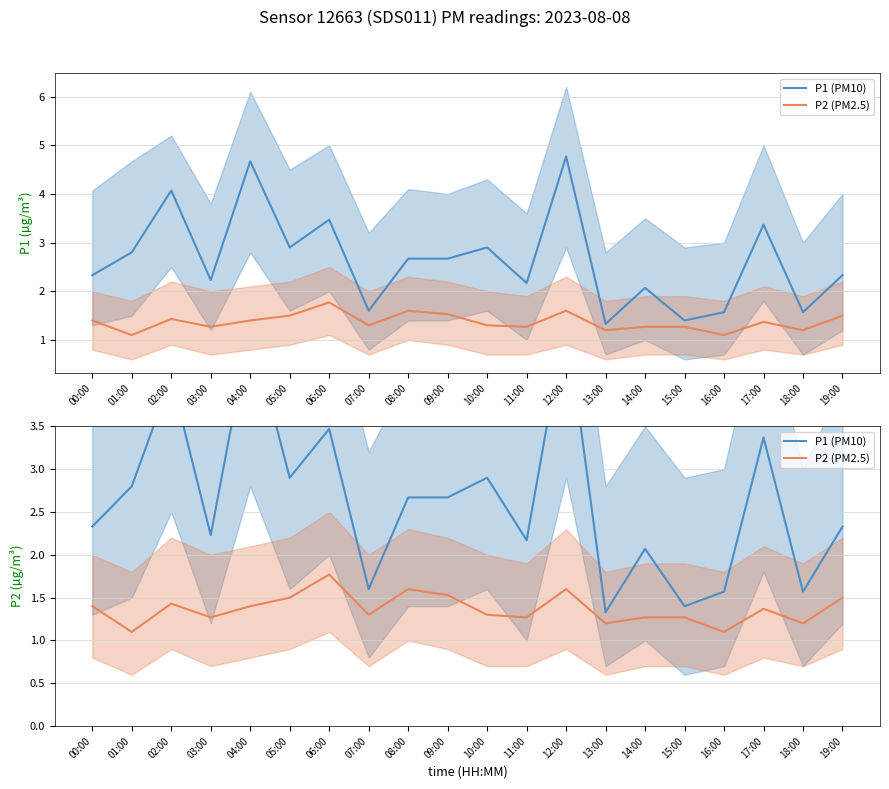

What is the value of the P1 (PM10) point at the 17th from the left?

1.6